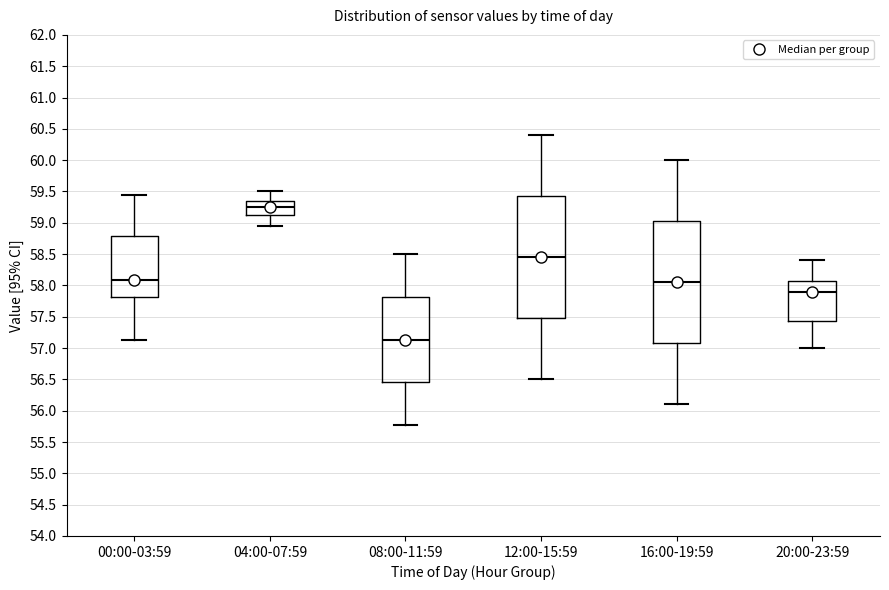

Reading left to right, transcribe this box plot: for each box, give where its median line is, the range the box spans, and where its two whiskers end, as read against the y-axis. The values are not printed on the chart, so give them approximately, as read against the axis.

00:00-03:59: median 58.10, box 57.80 to 58.80, whiskers 57.15 to 59.45
04:00-07:59: median 59.25, box 59.10 to 59.35, whiskers 58.95 to 59.50
08:00-11:59: median 57.15, box 56.45 to 57.80, whiskers 55.75 to 58.50
12:00-15:59: median 58.45, box 57.50 to 59.45, whiskers 56.50 to 60.40
16:00-19:59: median 58.05, box 57.10 to 59.05, whiskers 56.10 to 60.00
20:00-23:59: median 57.90, box 57.45 to 58.05, whiskers 57.00 to 58.40